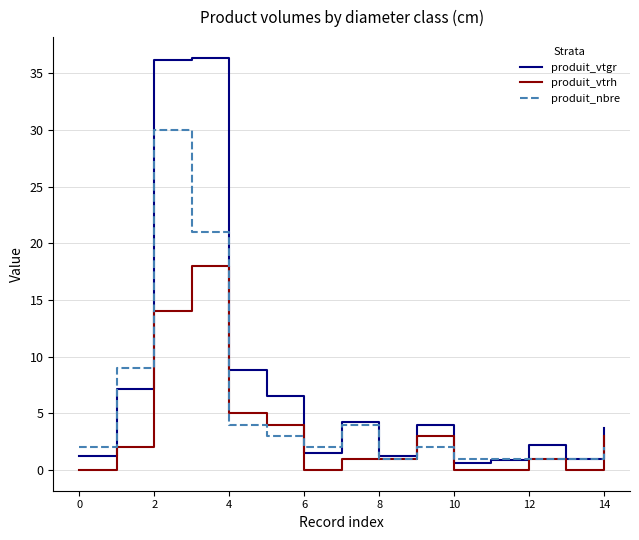

At how many categories does at least one series exceed 10?

2